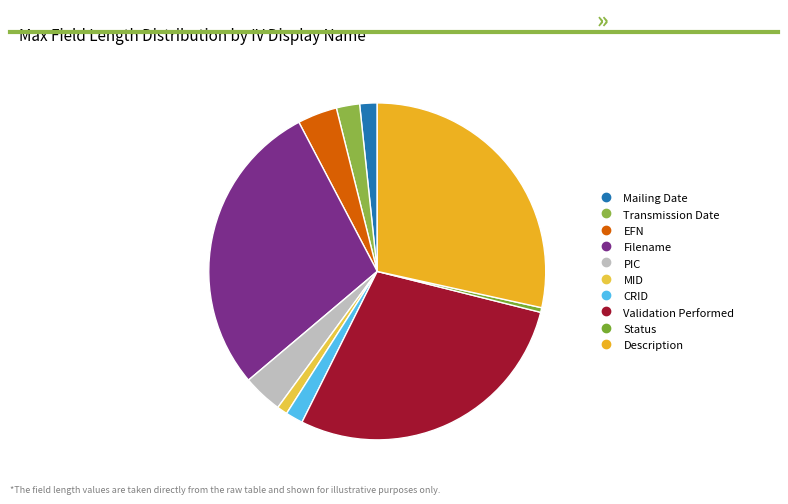

Is it true that Mailing Date is 2% of the pie?

True